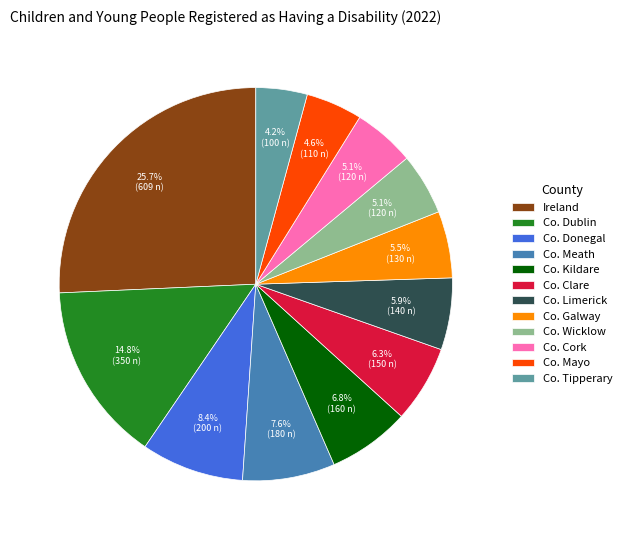

Is there a majority slice in this chart?

No